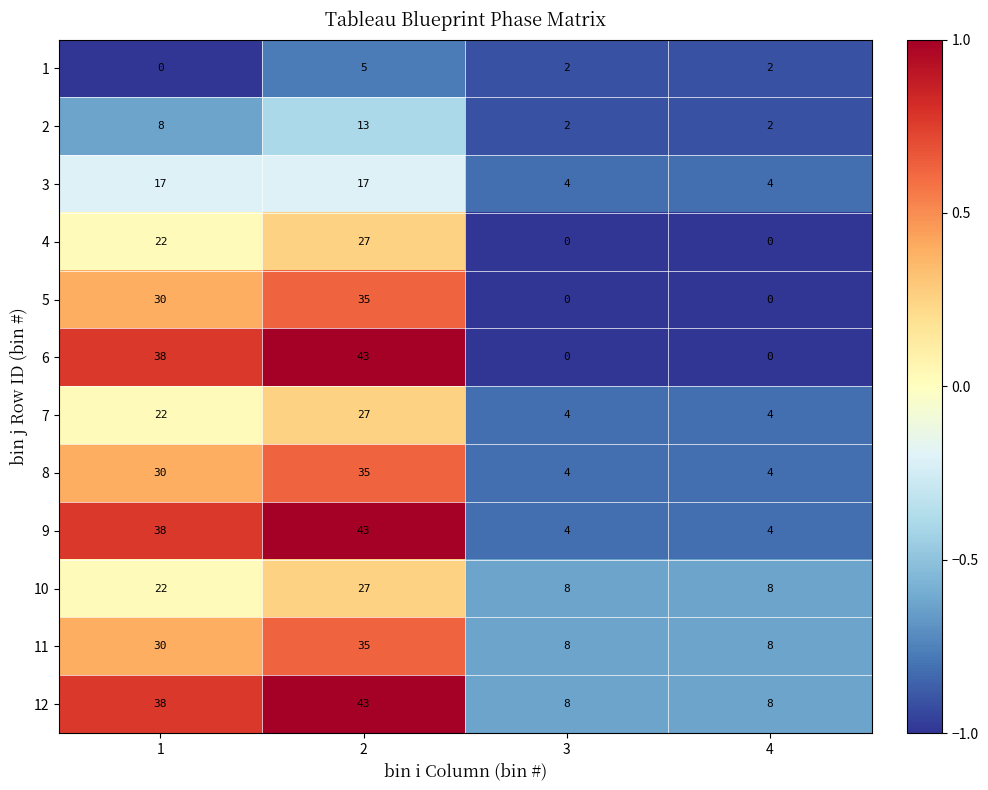

What is the minimum value for 8?

4